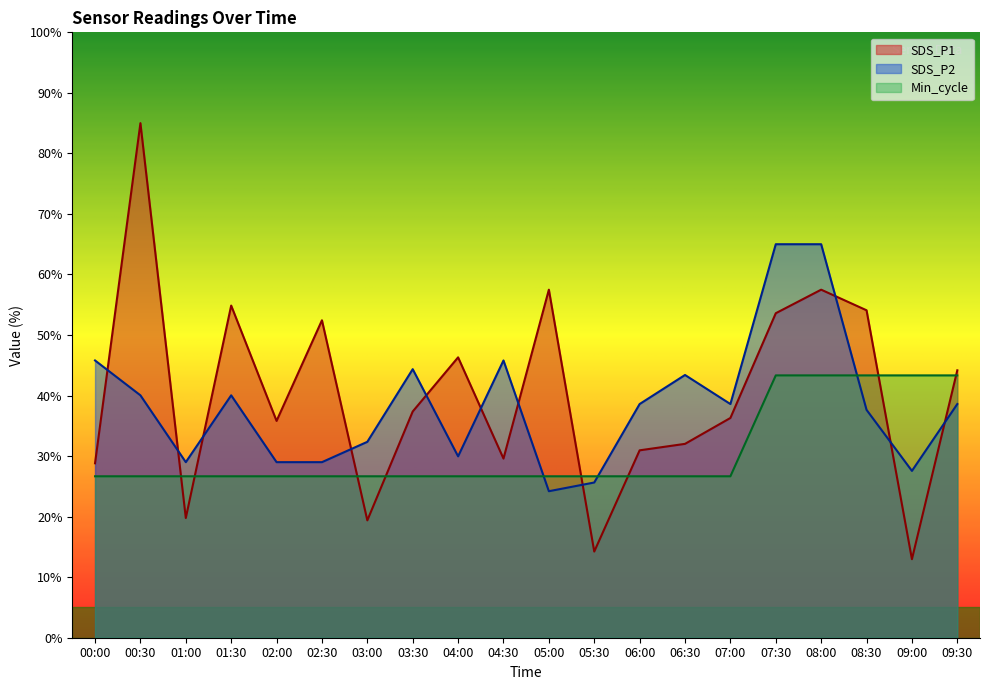

What is the total value across all series at 02:00?

91.5